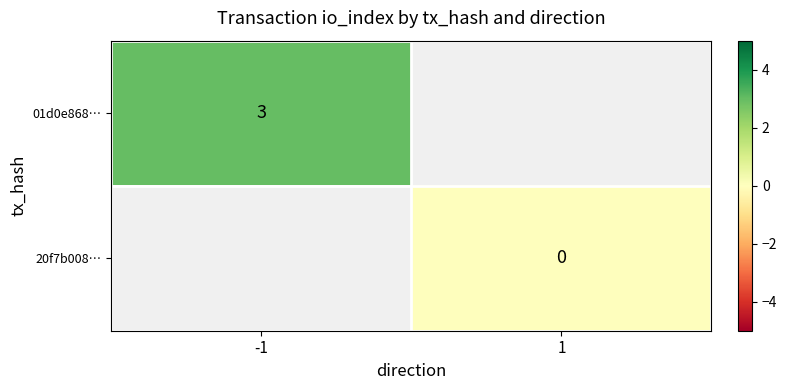

Is the value of 01d0e868… at -1 greater than the value of 20f7b008… at 1?

Yes